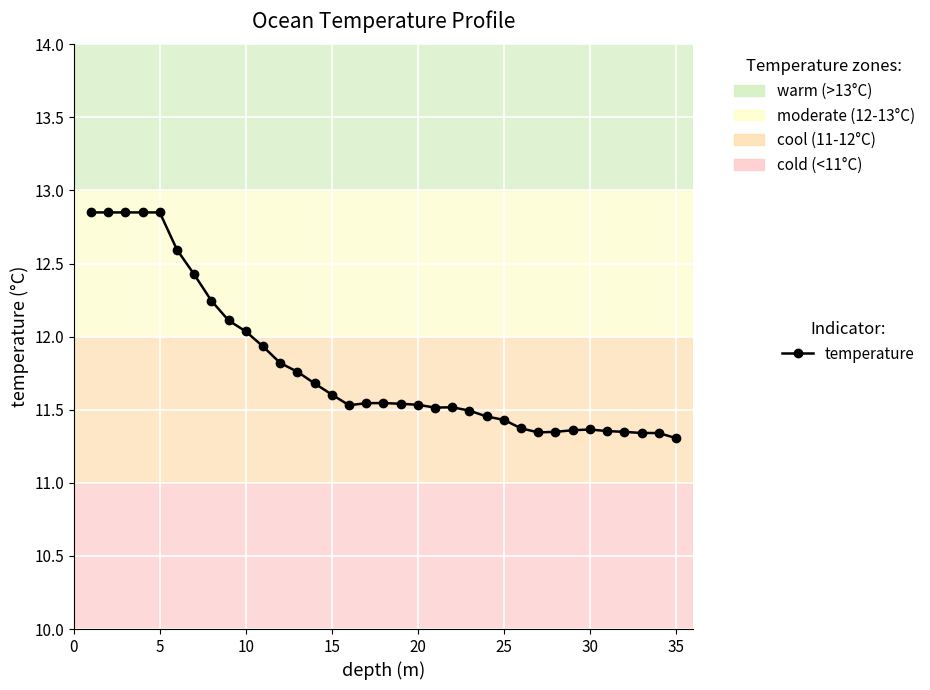

What is the difference between the maximum and minimum values?

1.5